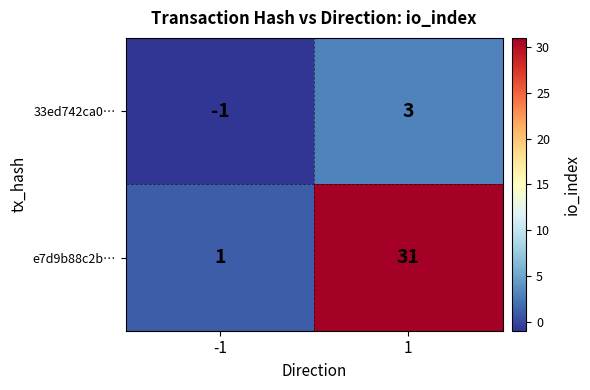

What is the highest value of the 33ed742ca0… series?

3